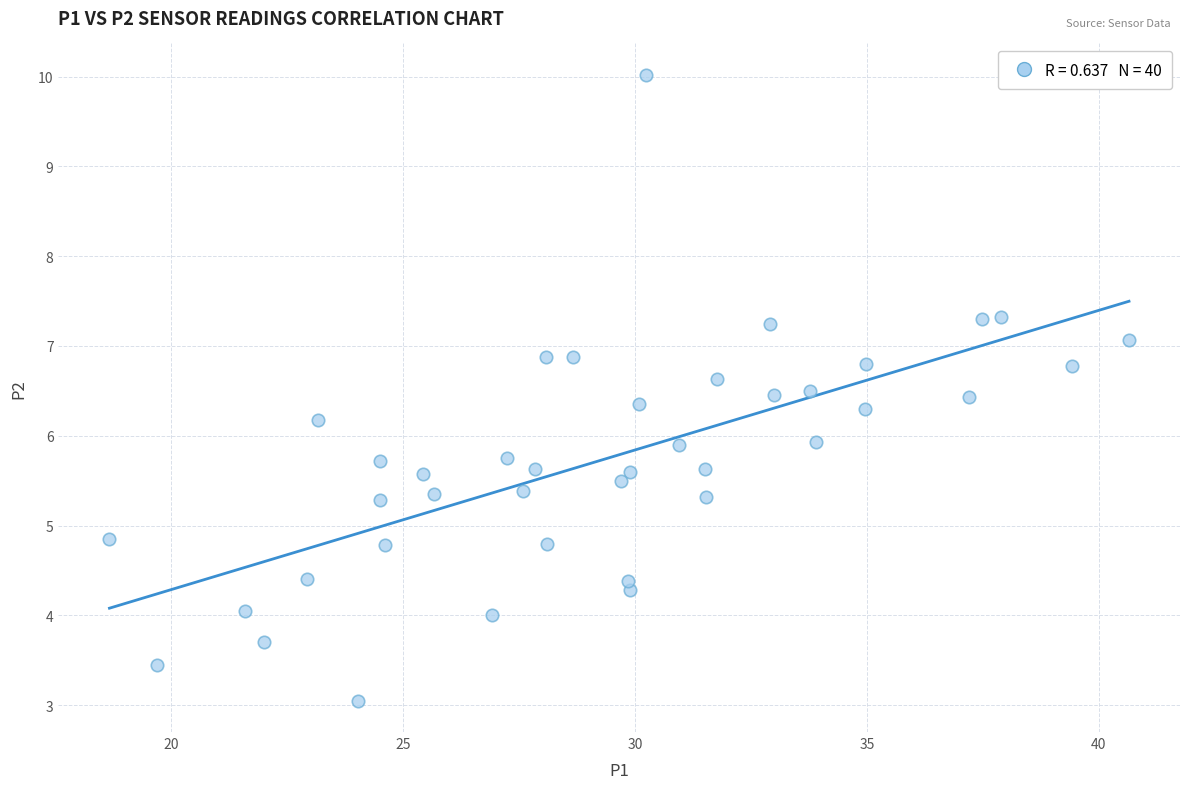

What is the range of Y values (max minus min)?

7.0